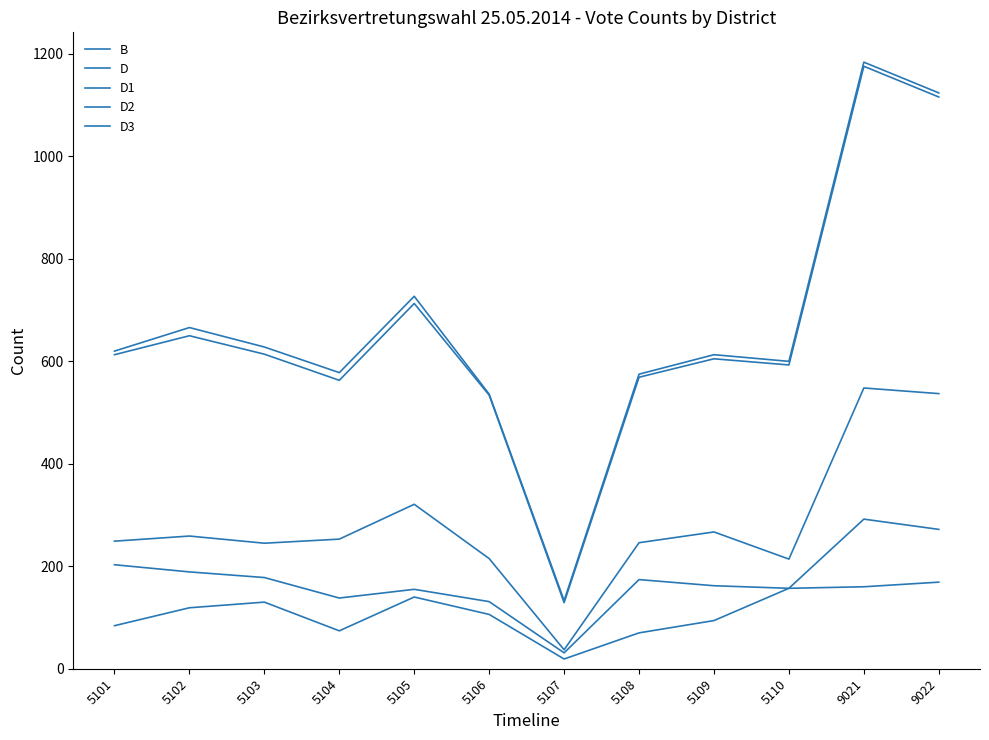

How many lines are shown in the chart?

5